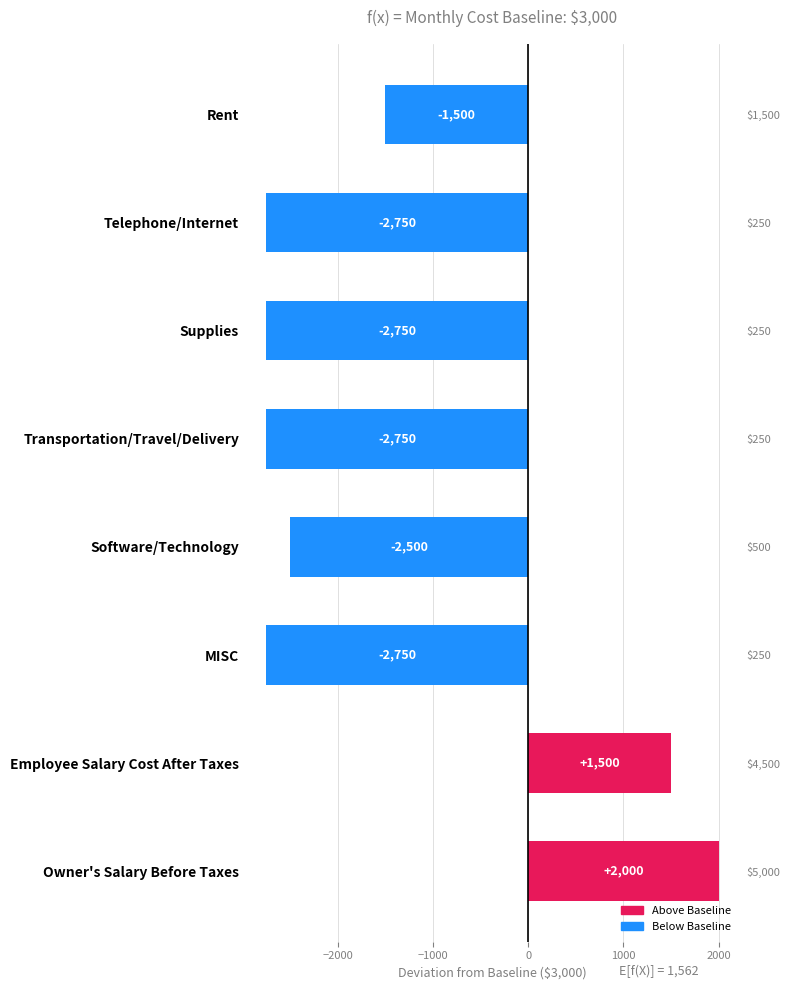

What is the sum of all values?

-11500